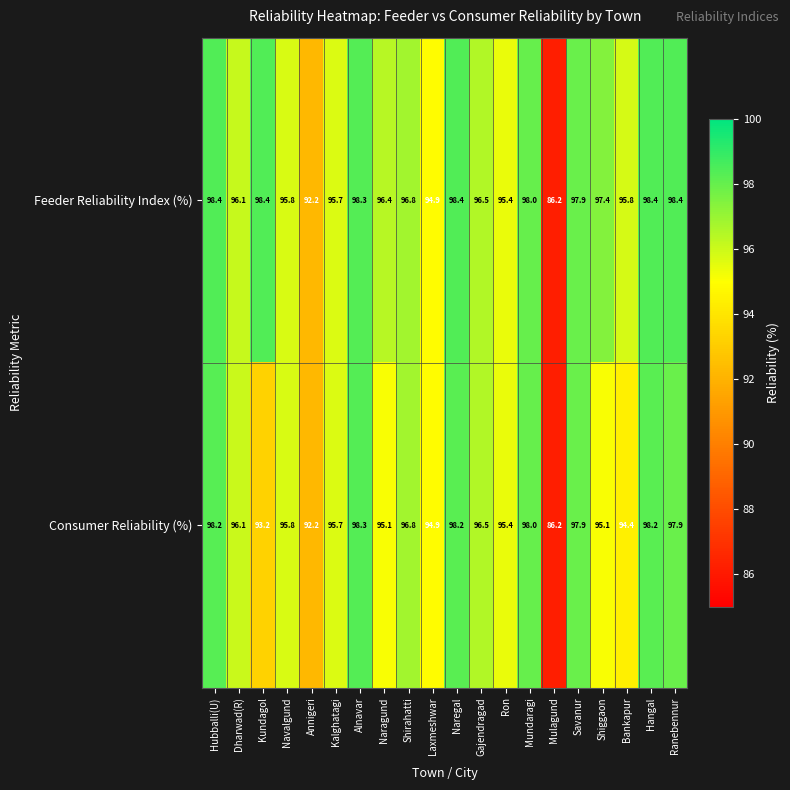

List the series in order of their overall mean, highest first.

Feeder Reliability Index (%), Consumer Reliability (%)